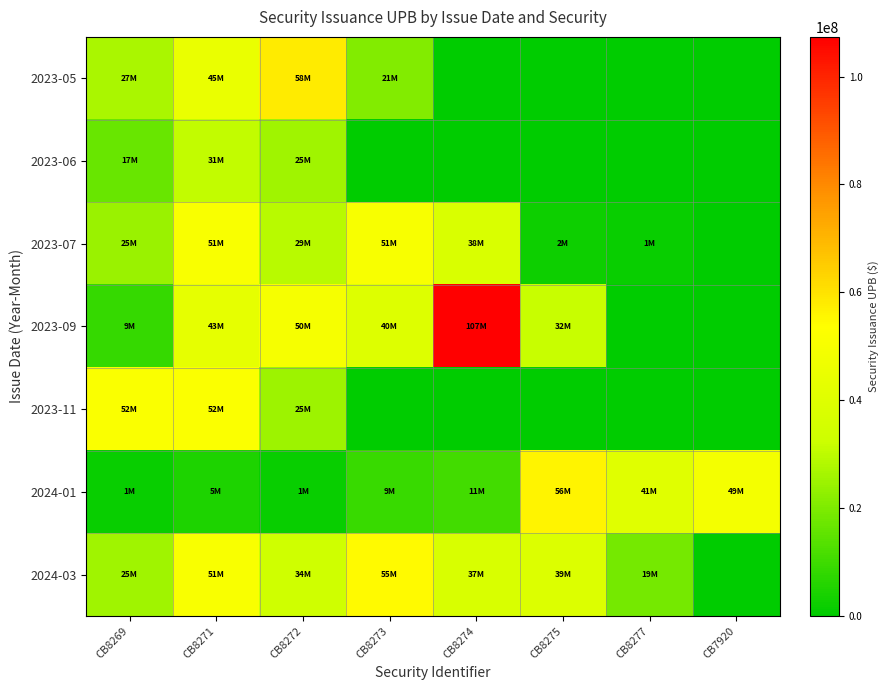

Which series changed the most between CB8269 and CB7920?

2023-11